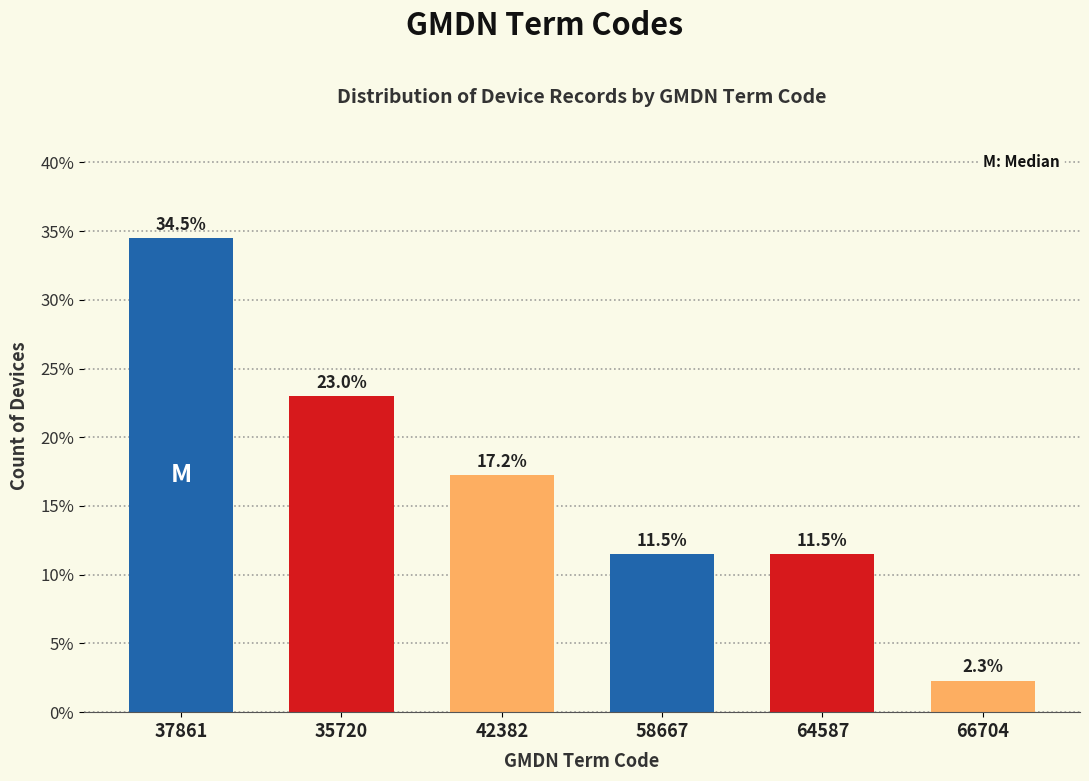

Reading left to right, what are all the values shown in this chart?

34.5	23.0	17.2	11.5	11.5	2.3